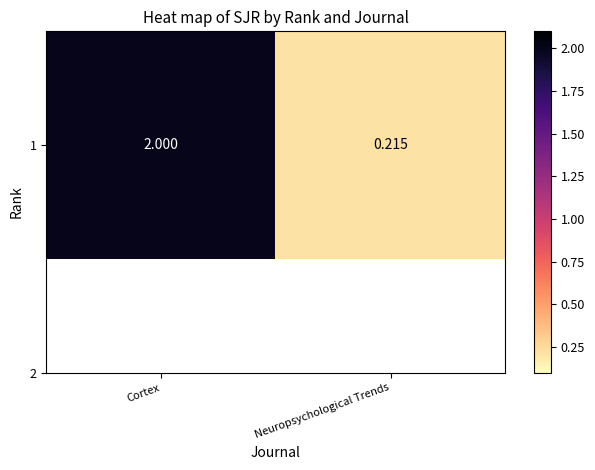

Reading left to right, extract all data points from this chart.

2.0	0.2